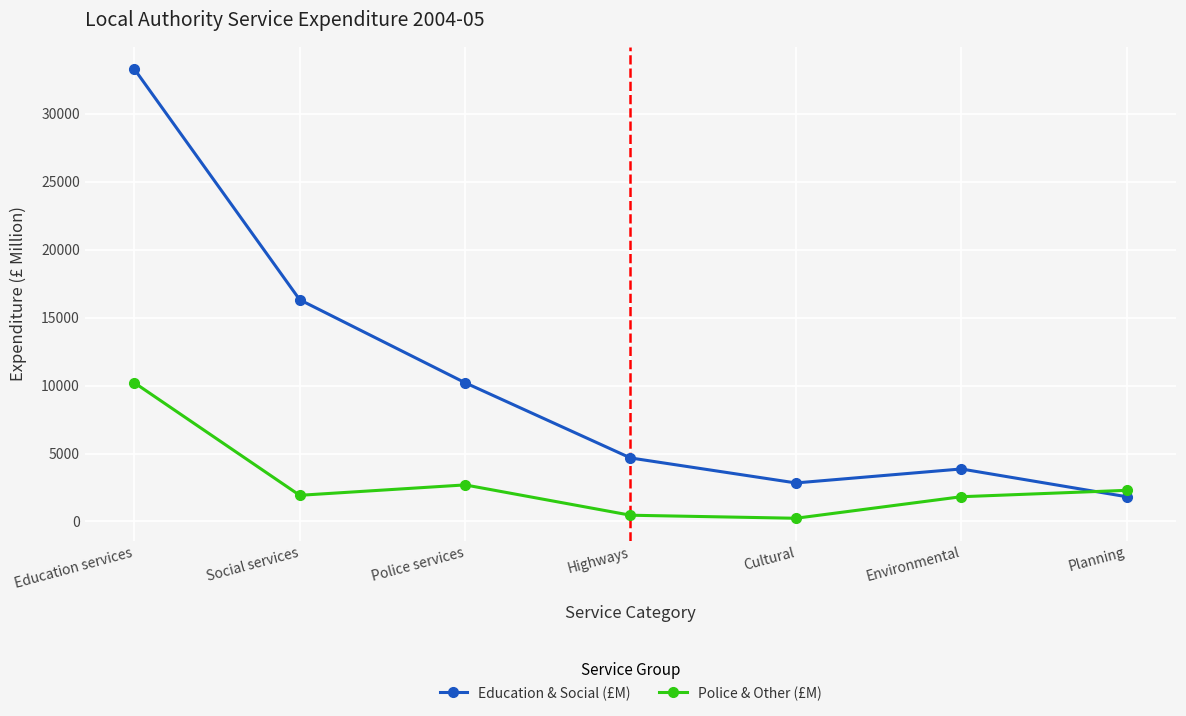

The value of Education & Social (£M) at Police services is 6421.3. True or false?

False